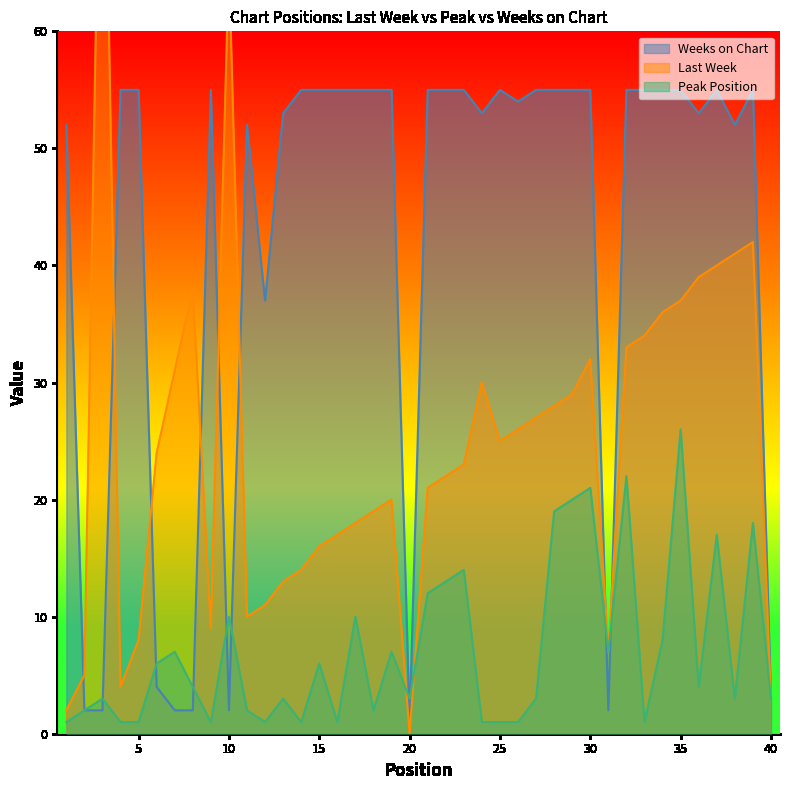

At which category is the sum across all series the highest?

35